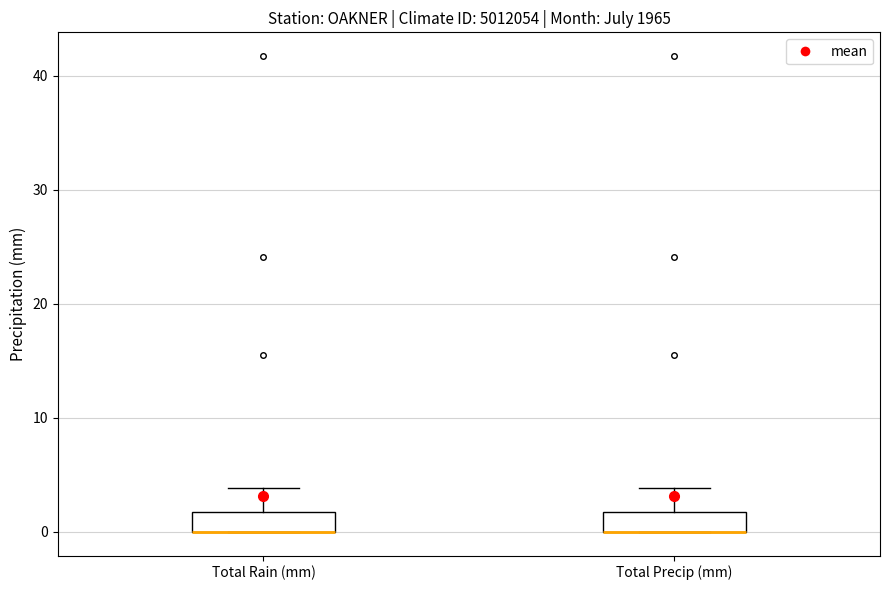

Where is the upper edge of the box for Total Rain (mm) on the y-axis? The values are not printed on the chart, so give them approximately, as read against the axis.

2